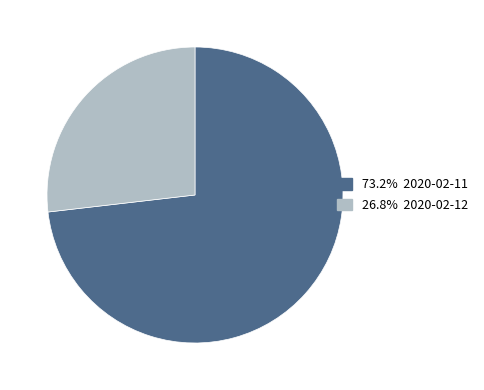

Does any single category account for the majority?

Yes